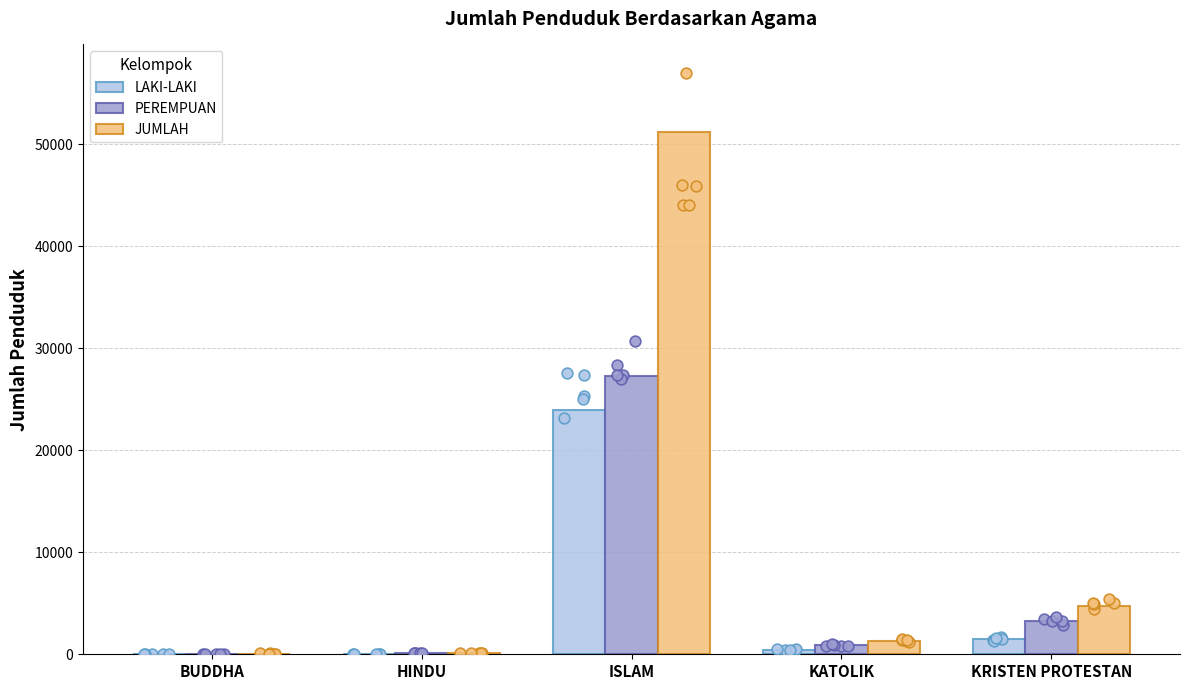

Which series has the largest total across all categories?

JUMLAH